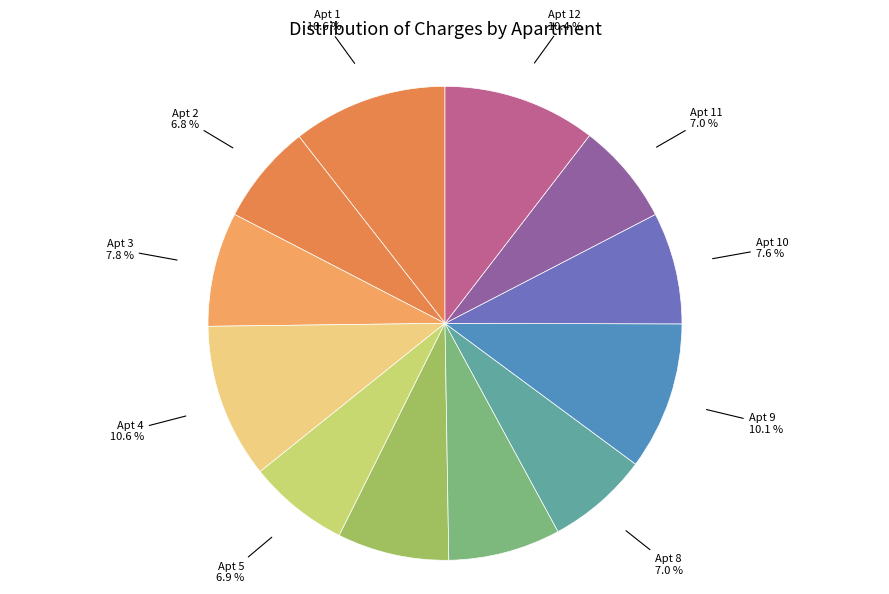

What is the ratio of the value at Apt 6 to the value at Apt 12?

0.7